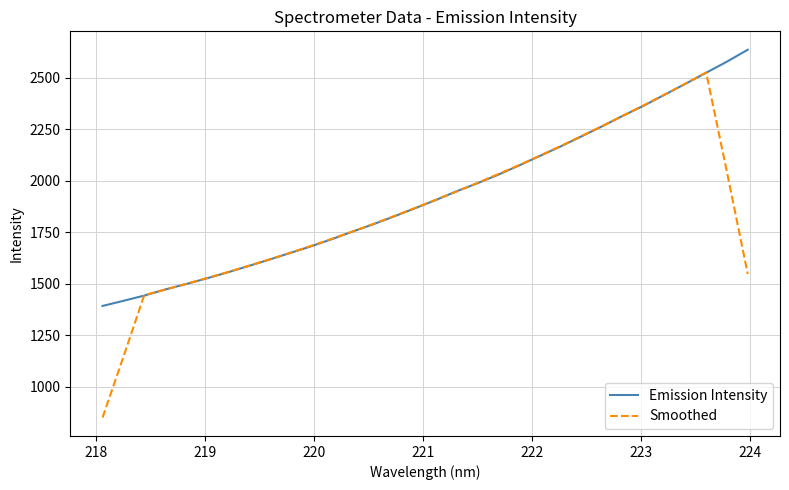

List the series in order of their peak value, lowest first.

Smoothed, Emission Intensity